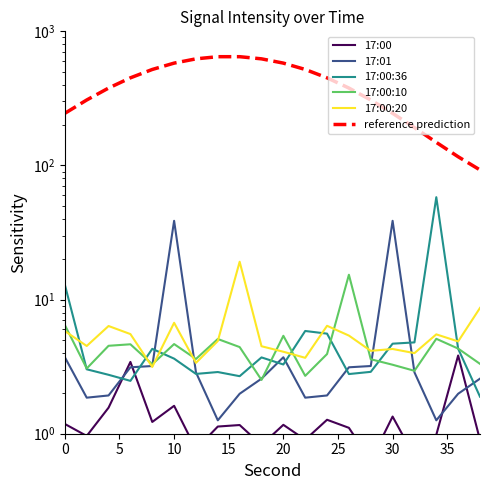

Which series has the largest total across all categories?

reference prediction